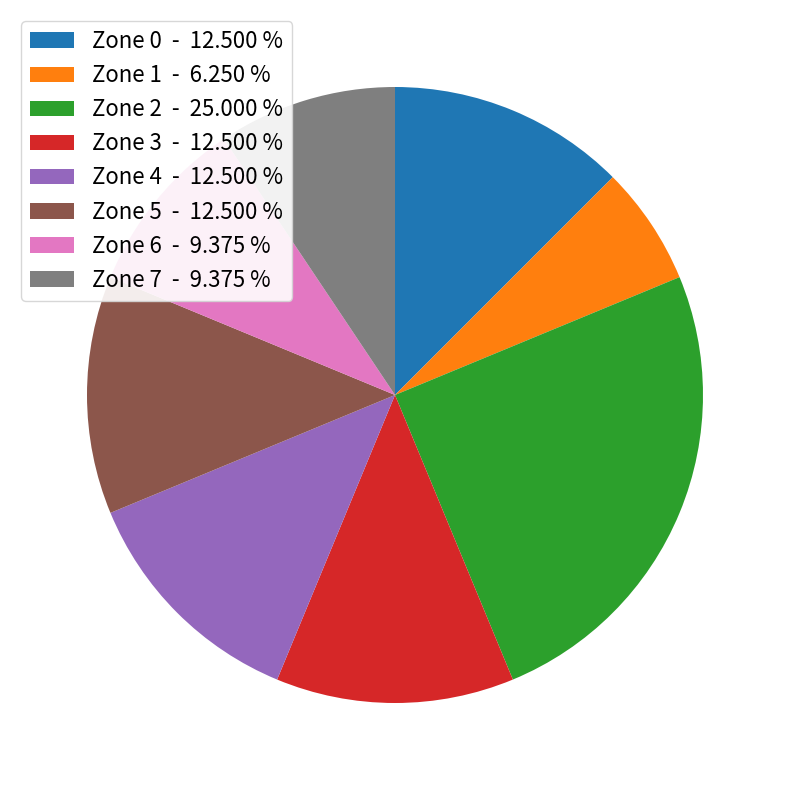

Which category has the smallest portion of the pie?

Zone 1